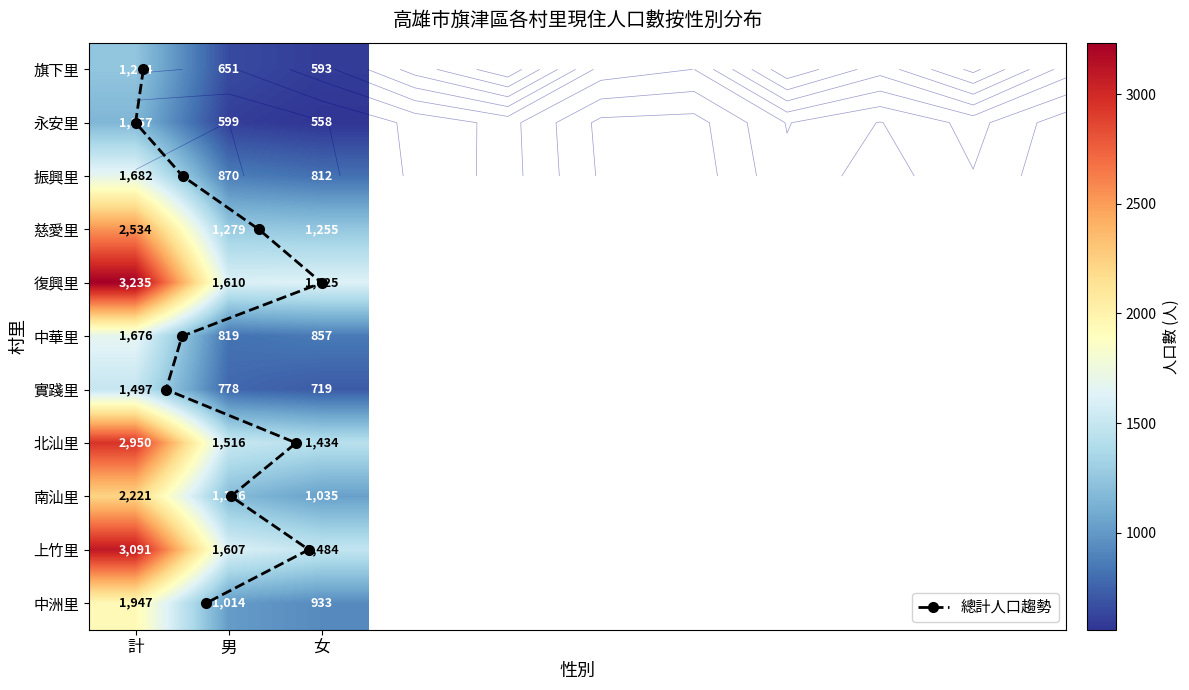

Where does the 中洲里 series first go above 1014?

計